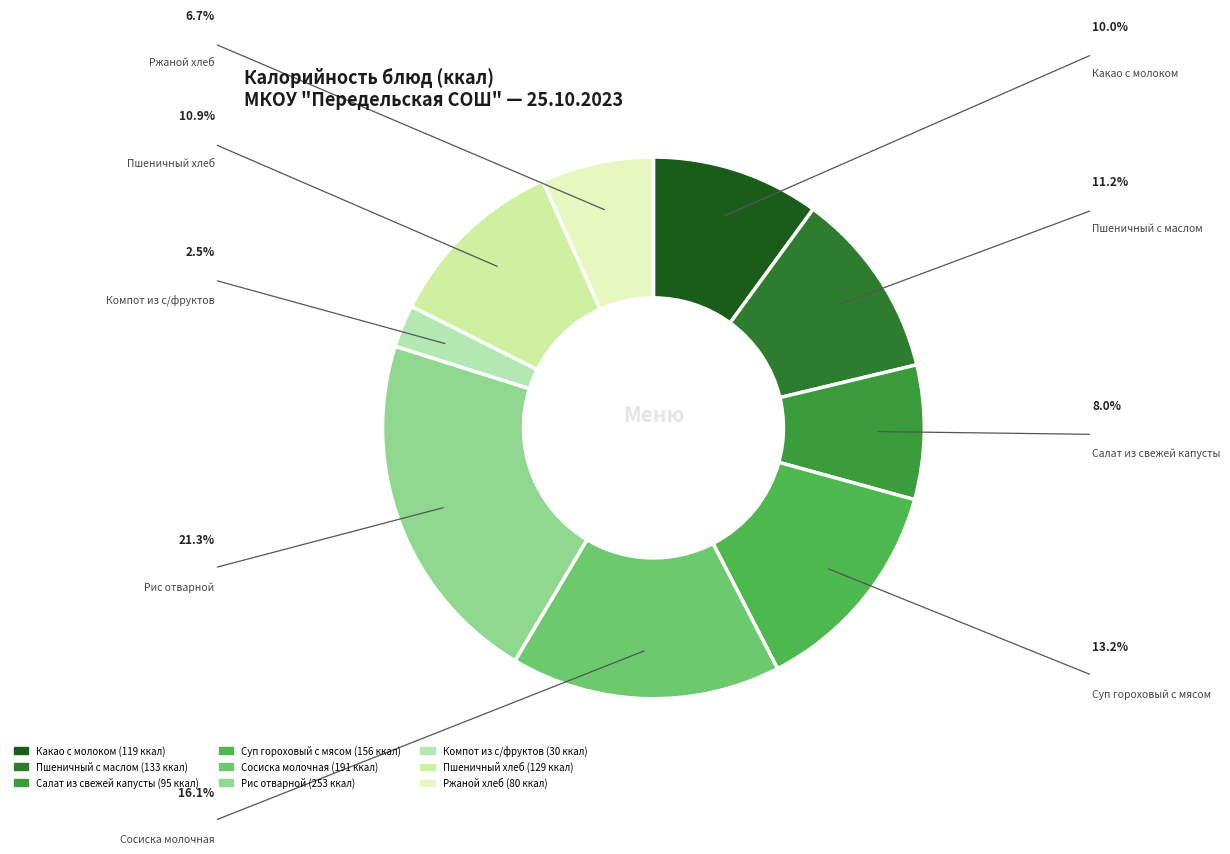

Do Пшеничный хлеб and Суп гороховый с мясом together represent more than half of the pie?

No